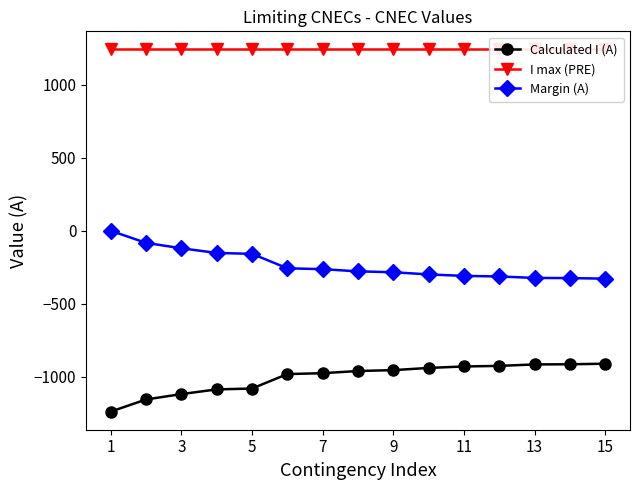

What is the minimum value for Margin (A)?

-329